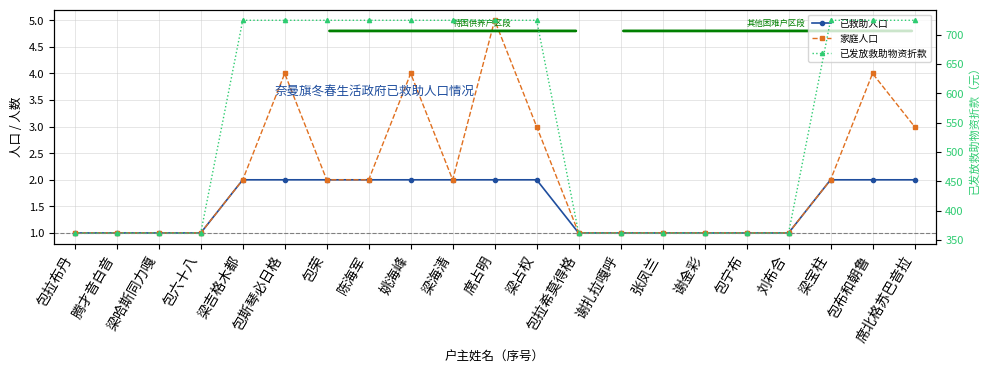

What is the label of the 21st point from the right?

包拉布丹